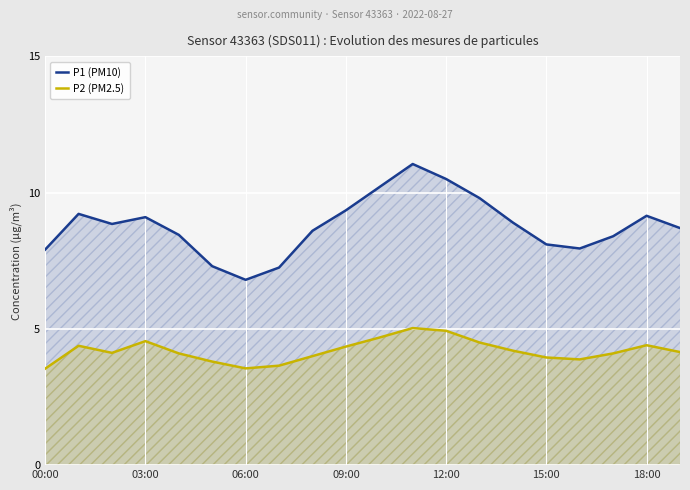

True or false: P1 (PM10) has a value of 9.1 at 03:00.

True